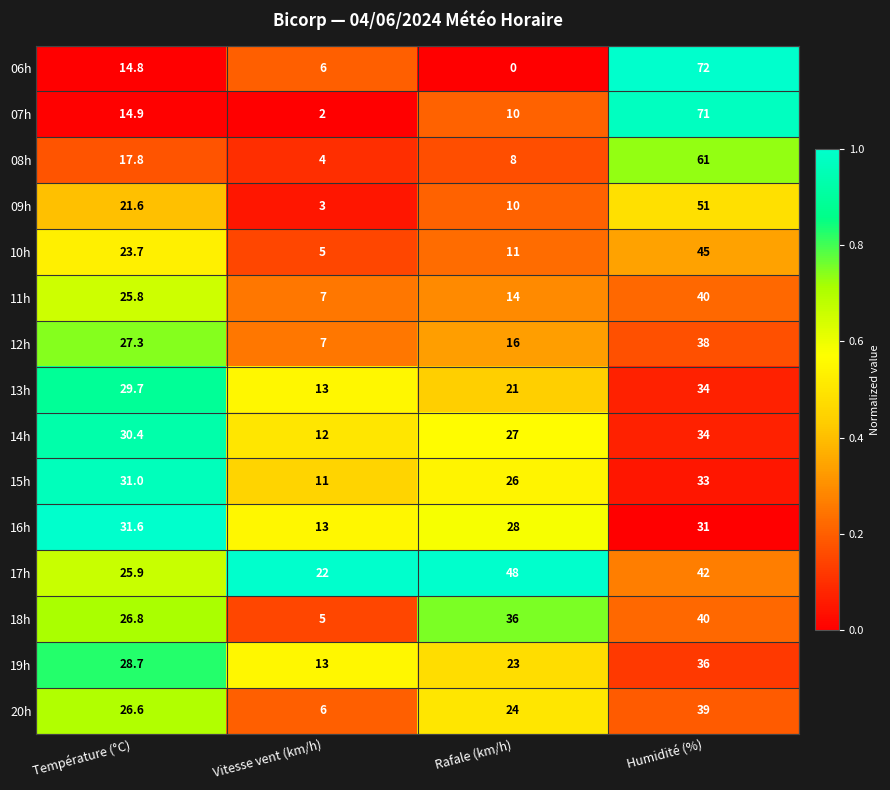

The value of 19h at Humidité (%) is 21.4. True or false?

False